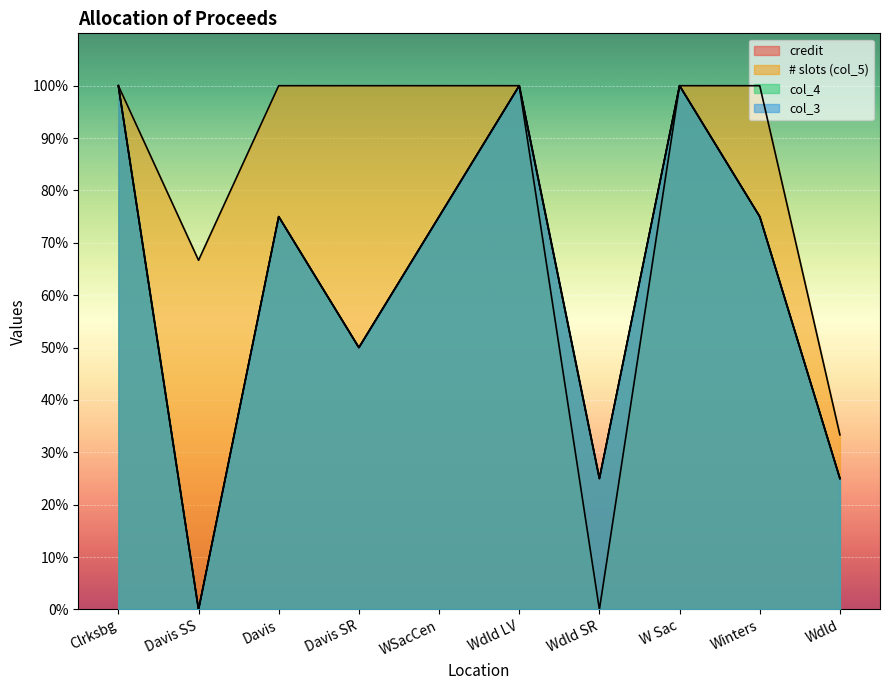

What is the difference between the maximum and minimum values in the # slots (col_5) series?

100.0